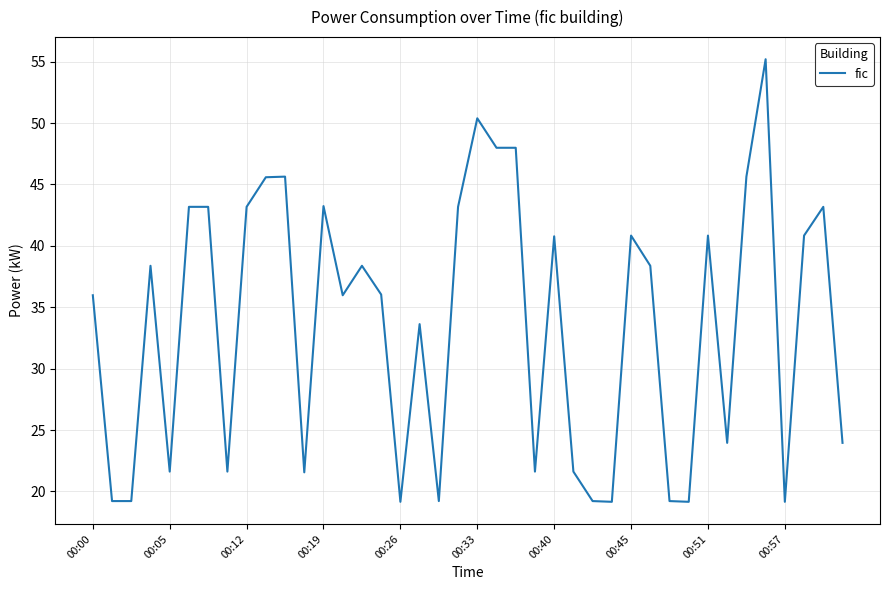

What is the greatest value displayed?

55.2